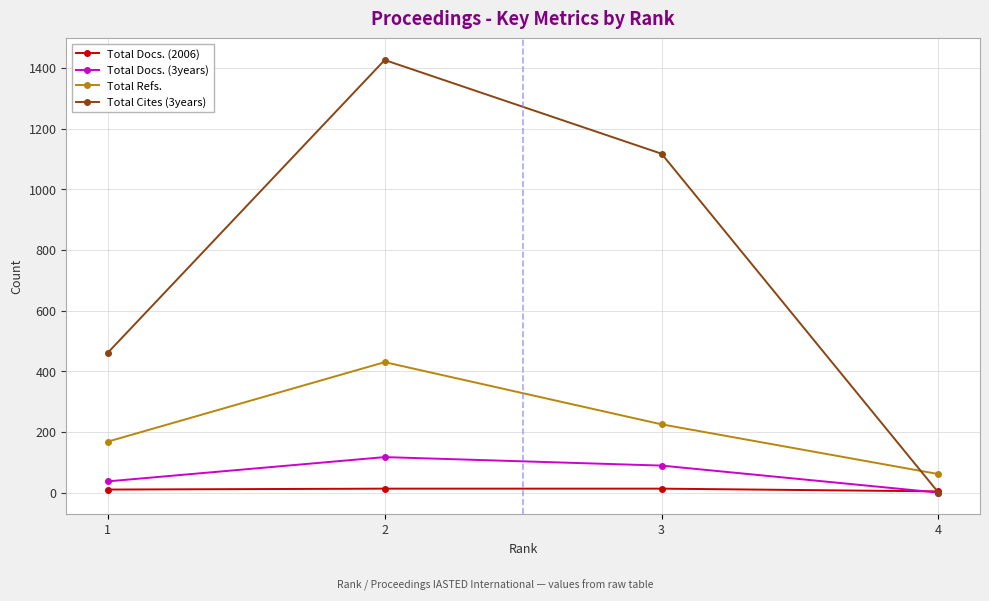

Is this an area chart (filled region under the line)?

No